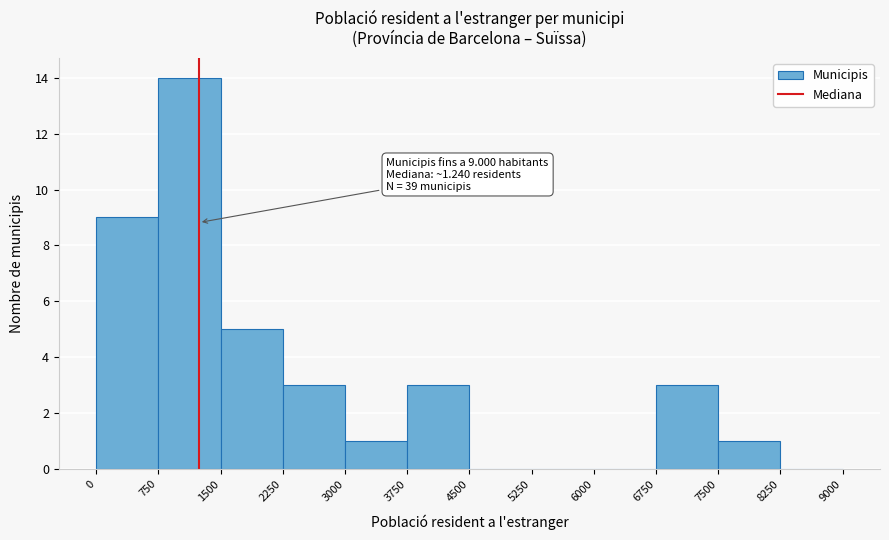

Which range on the x-axis has the tallest bar?

750 to 1500